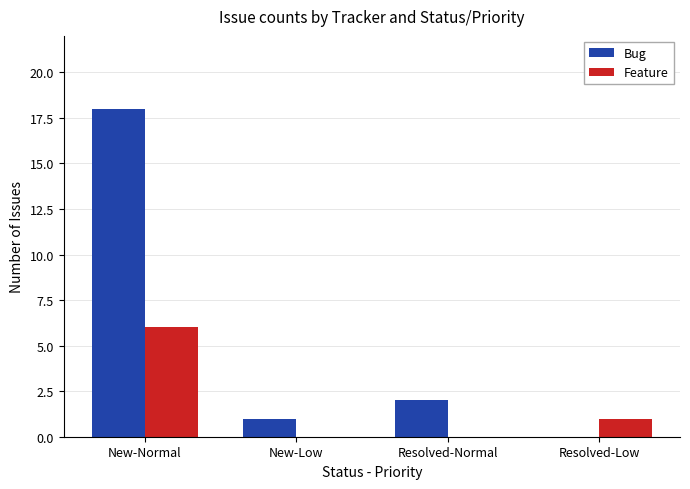

What is the sum of the Bug values at New-Normal and New-Low?

19